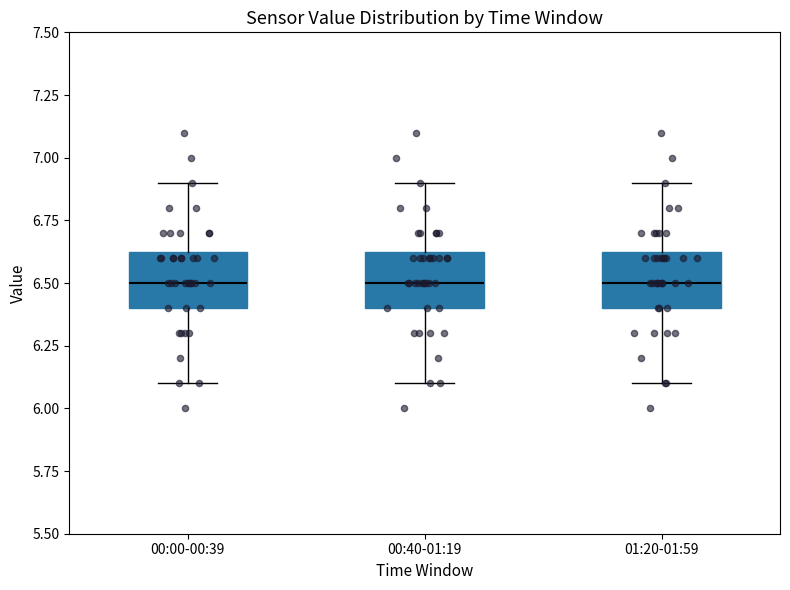

Reading left to right, transcribe this box plot: for each box, give where its median line is, the range the box spans, and where its two whiskers end, as read against the y-axis. The values are not printed on the chart, so give them approximately, as read against the axis.

00:00-00:39: median 6.50, box 6.40 to 6.65, whiskers 6.10 to 6.90
00:40-01:19: median 6.50, box 6.40 to 6.65, whiskers 6.10 to 6.90
01:20-01:59: median 6.50, box 6.40 to 6.65, whiskers 6.10 to 6.90